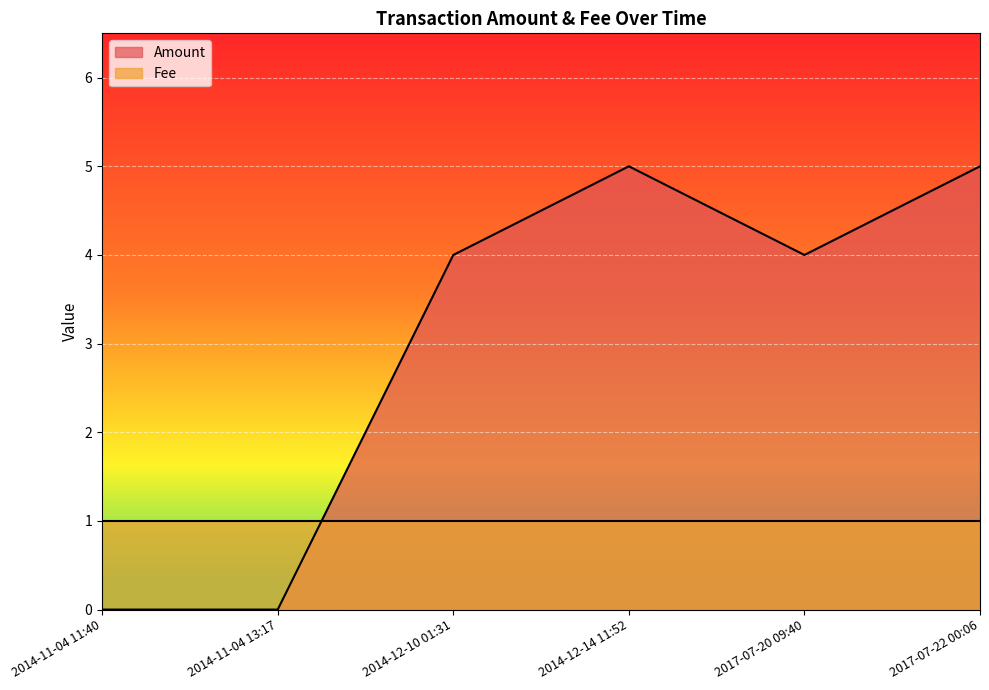

How many values are between 0 and 5?

6